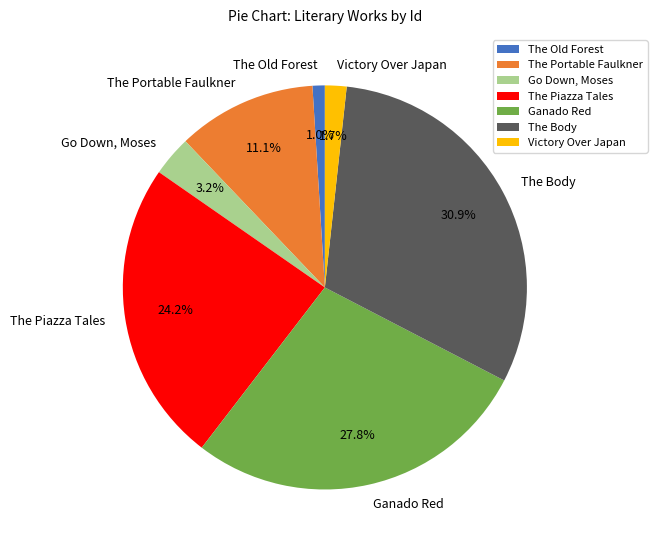

What percentage is NOT represented by The Portable Faulkner?

88.9%